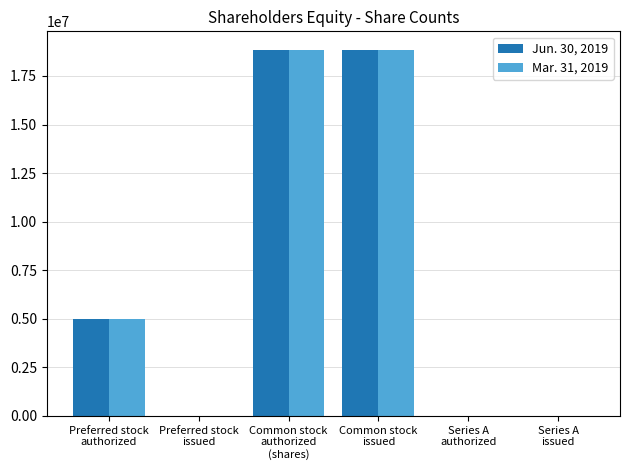

At which category does the chart reach its minimum across all series?

Preferred stock
issued